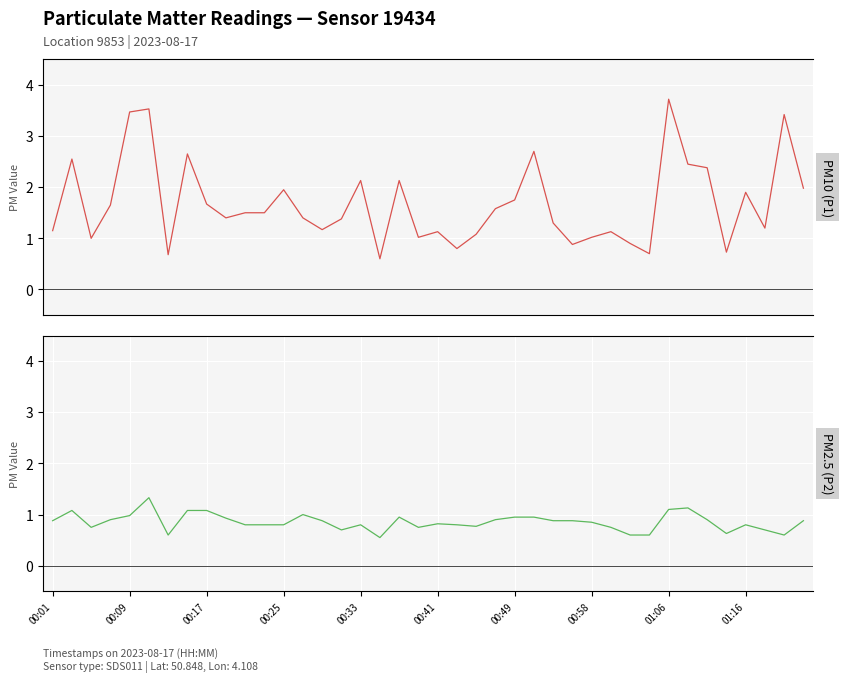

Is the value of PM2.5 (P2) at 10 greater than the value of PM10 (P1) at 34?

No